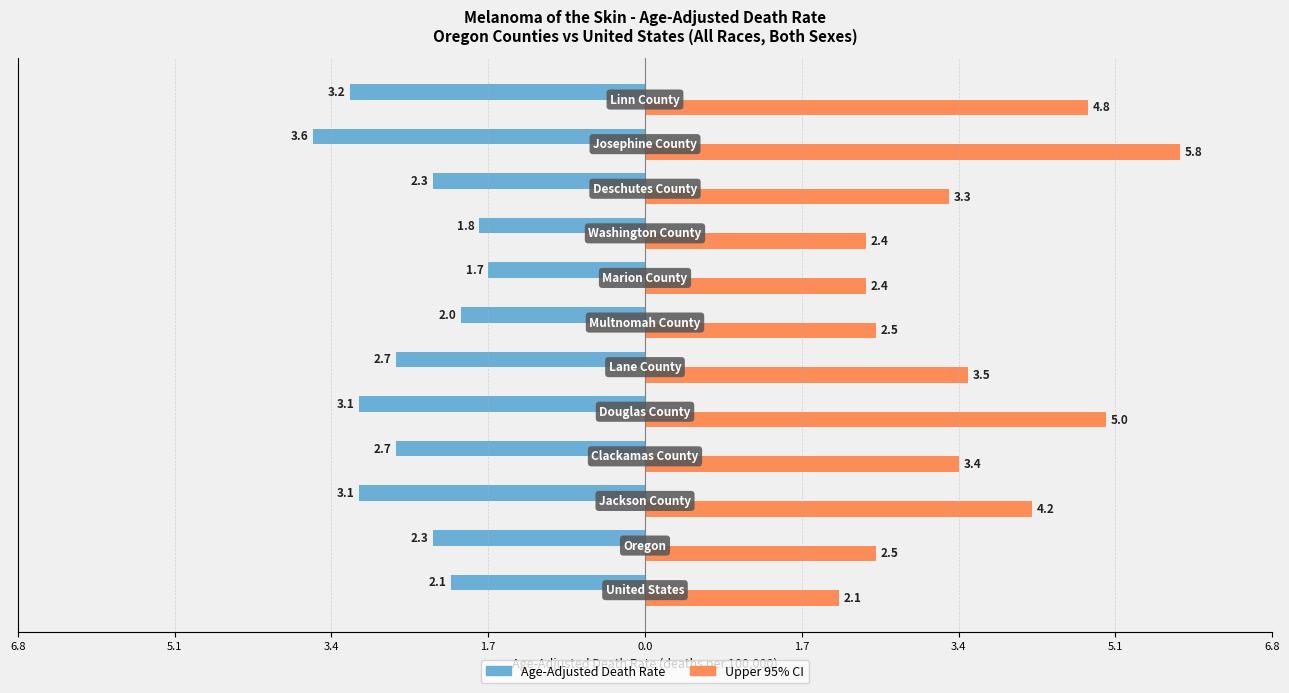

Which series has the largest range (max minus min)?

Upper 95% CI